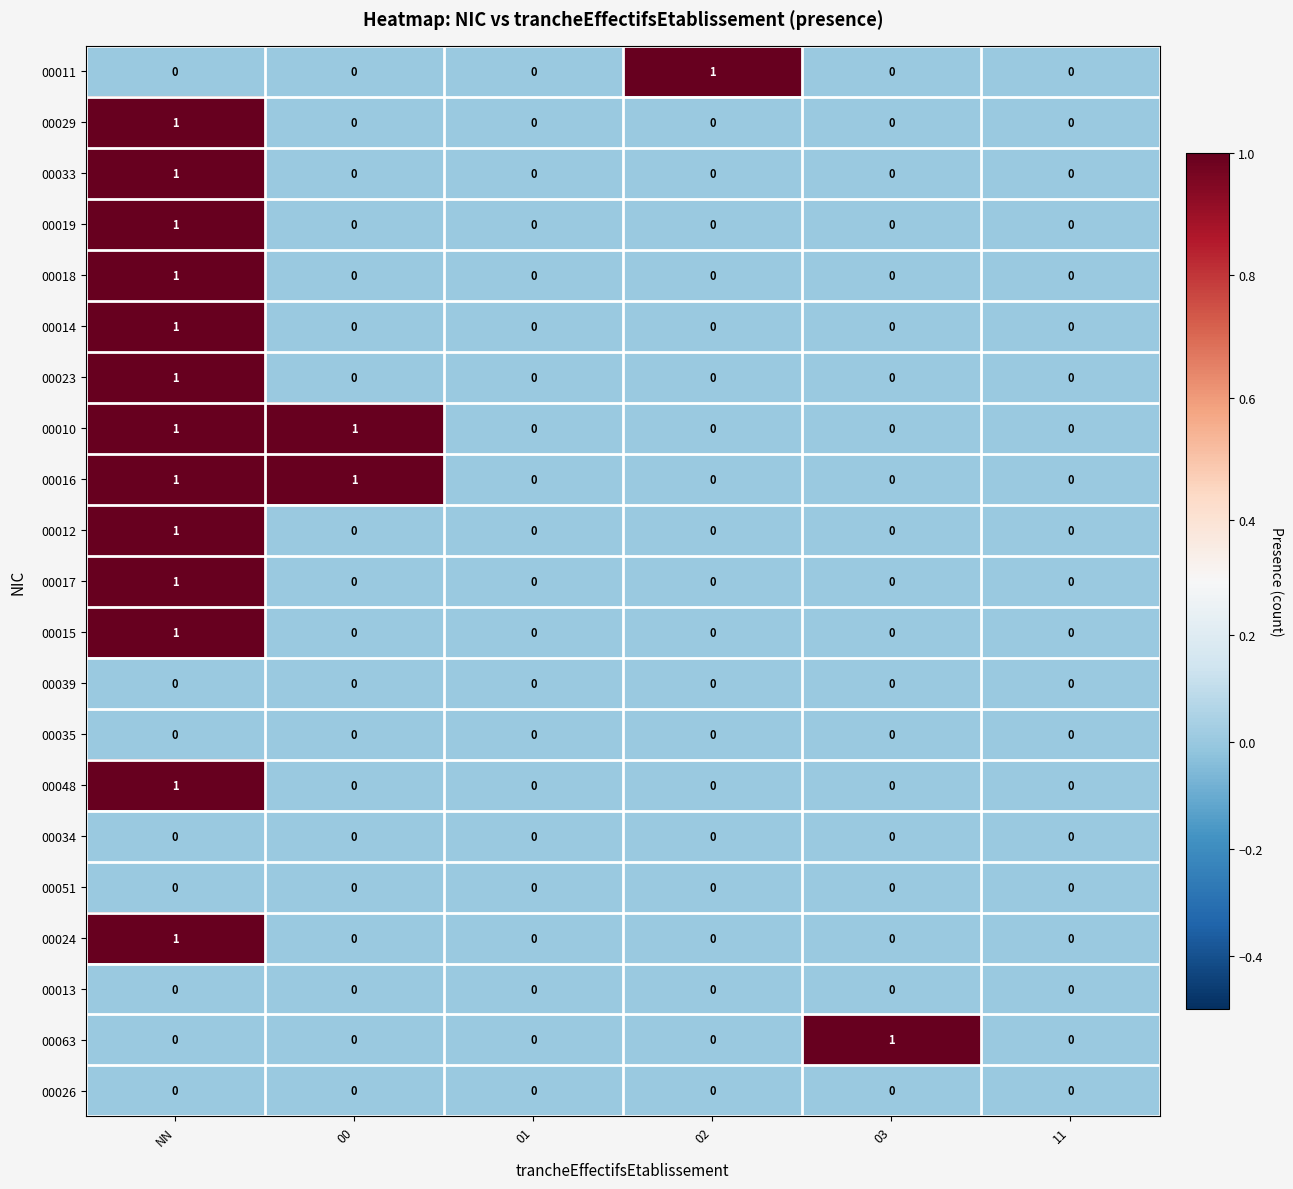

At which label does 00033 reach its peak?

NN